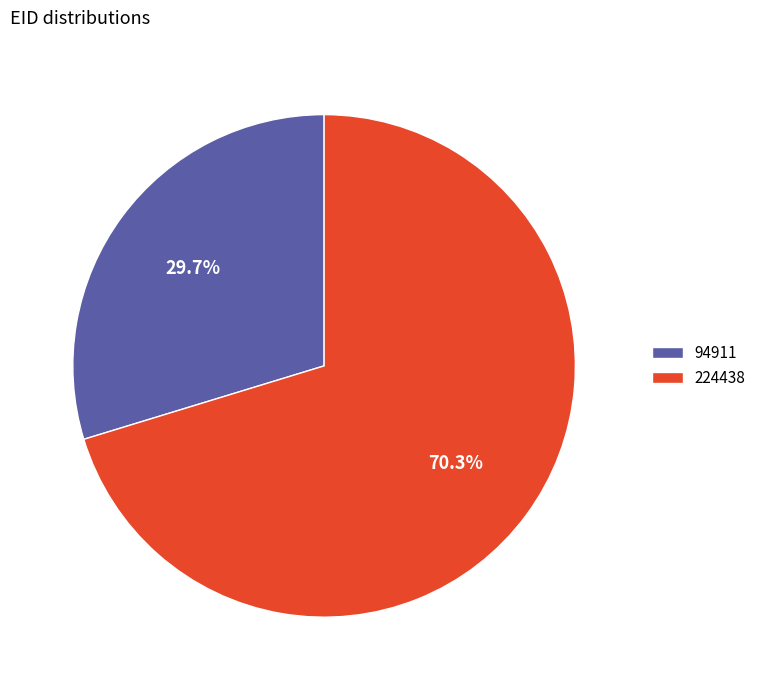

How much of the chart is everything except 94911?

70.3%